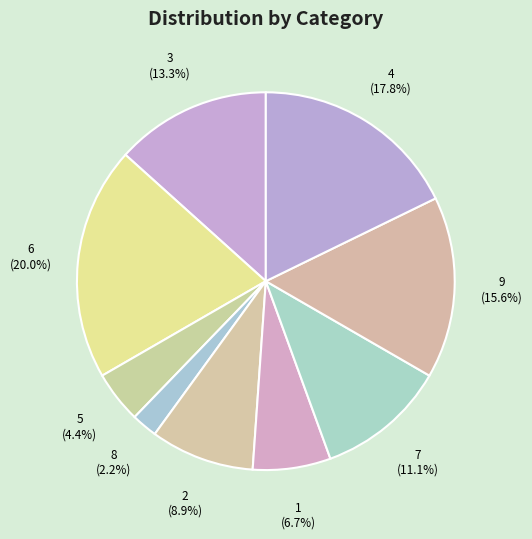

What is the largest slice in the pie chart?

6